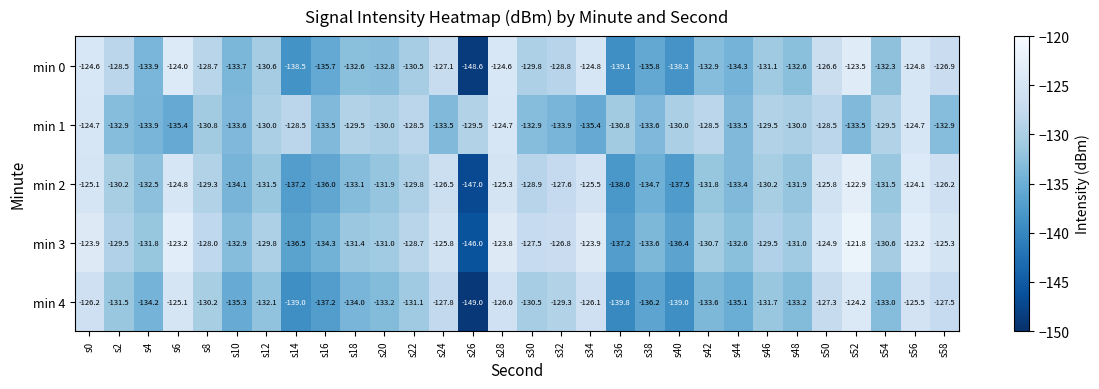

What is the approximate value of min 3 at s34?

-123.9